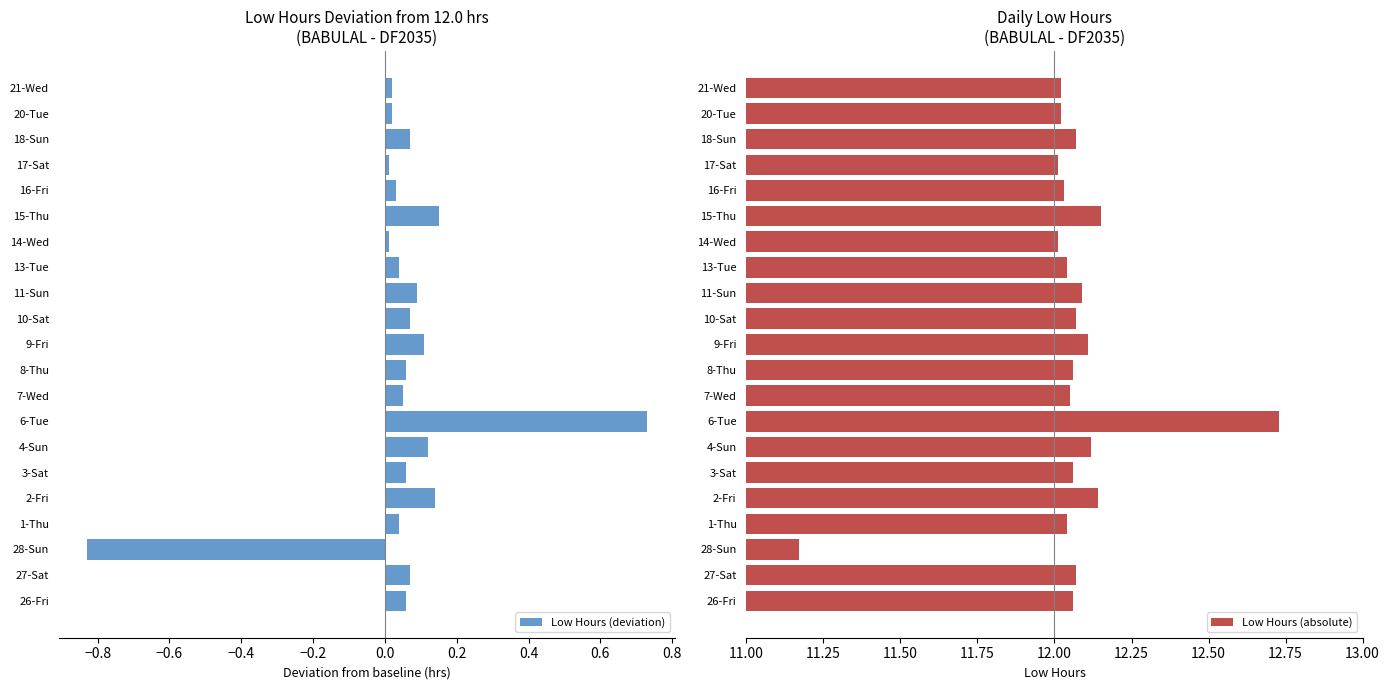

How many bars are there in each group?

2